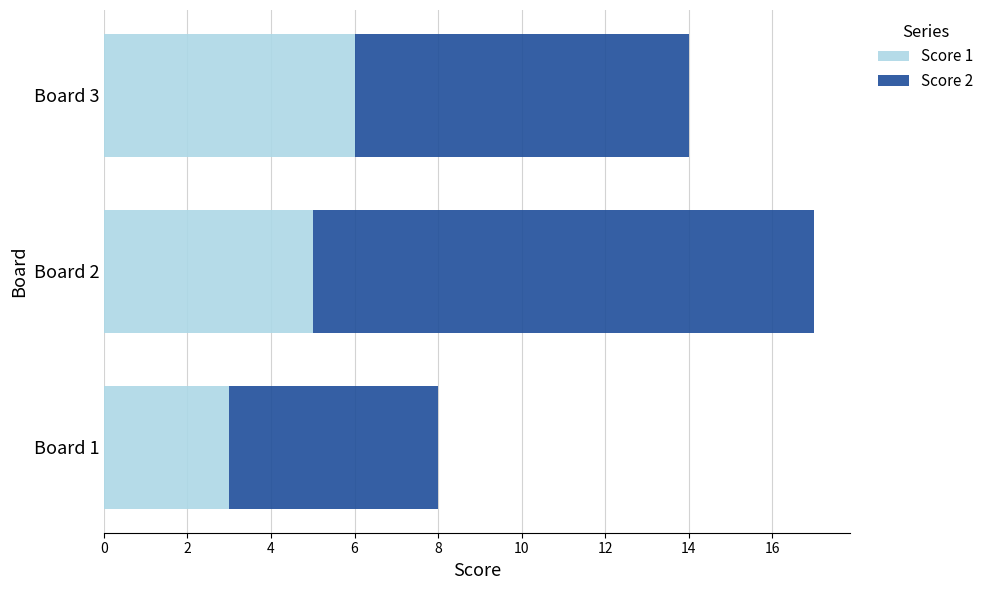

Which category has the lowest value in the Score 1 series?

Board 1